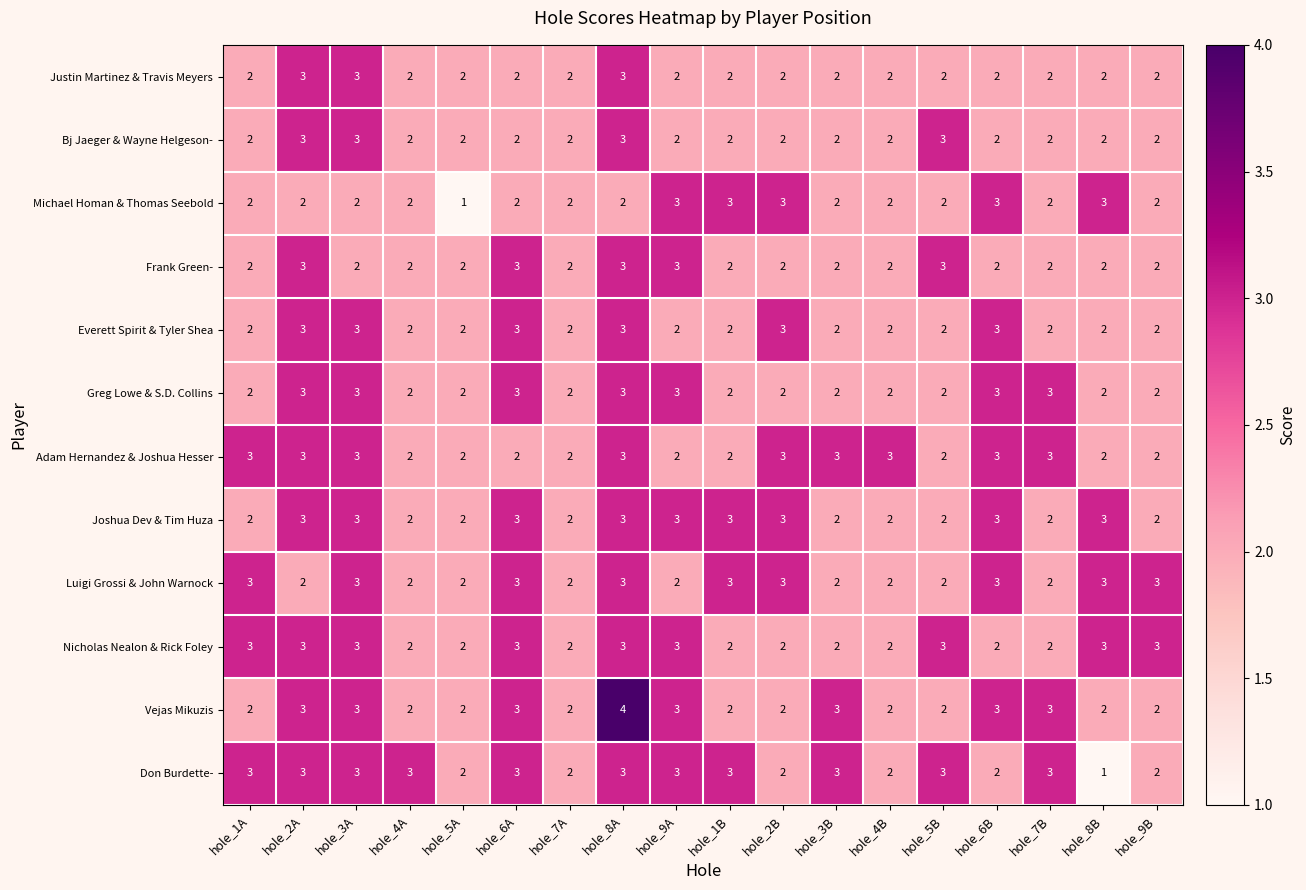

Count the Adam Hernandez & Joshua Hesser values in the range 2 to 3.

18